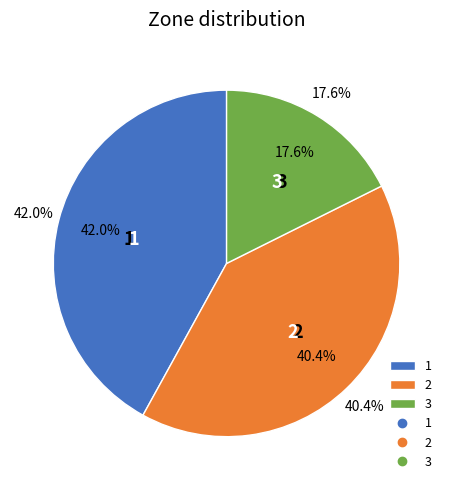

Which slice is the largest?

1